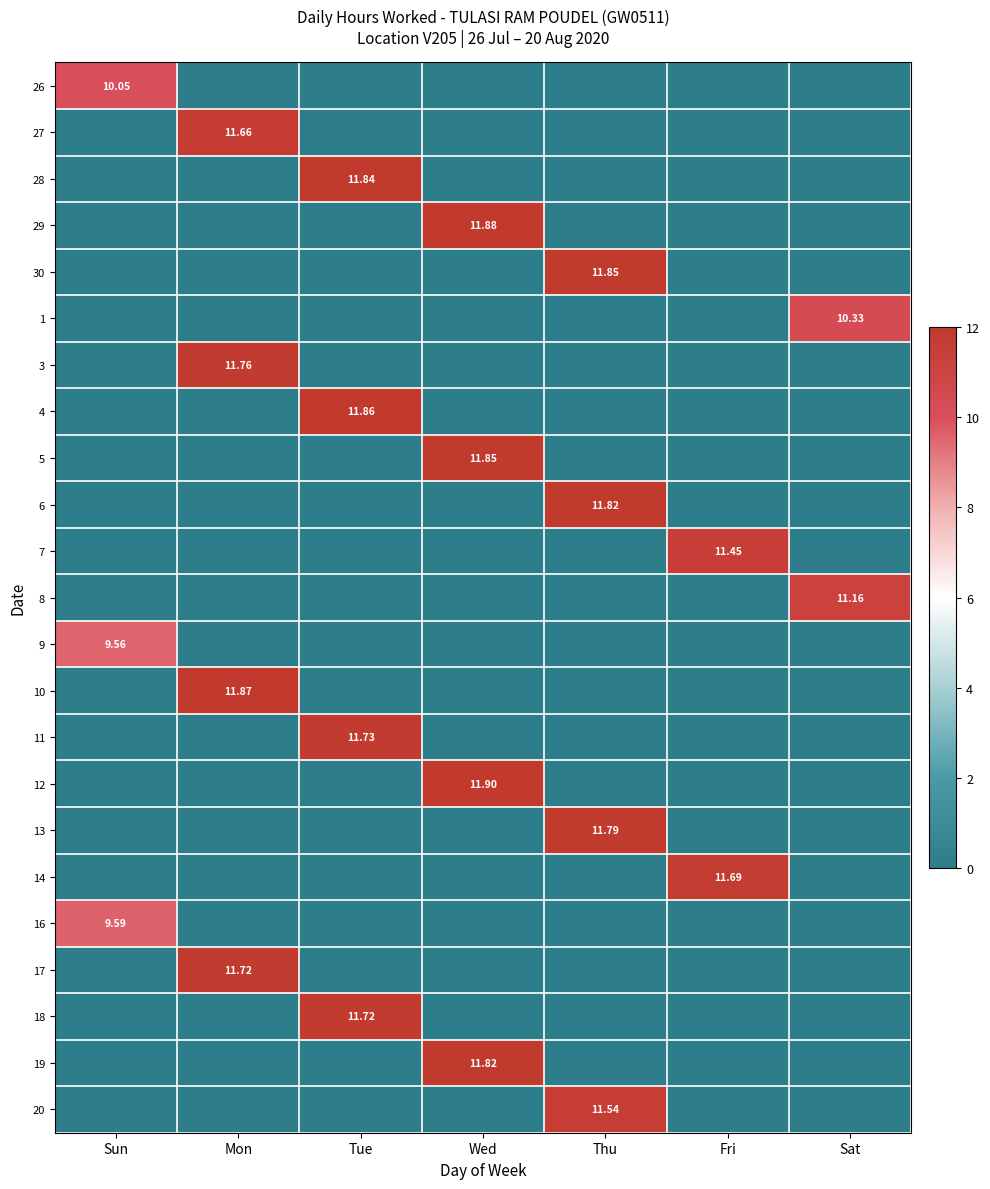

List the series in order of their peak value, highest first.

12, 29, 10, 4, 30, 5, 28, 6, 19, 13, 3, 11, 17, 18, 14, 27, 20, 7, 8, 1, 26, 16, 9